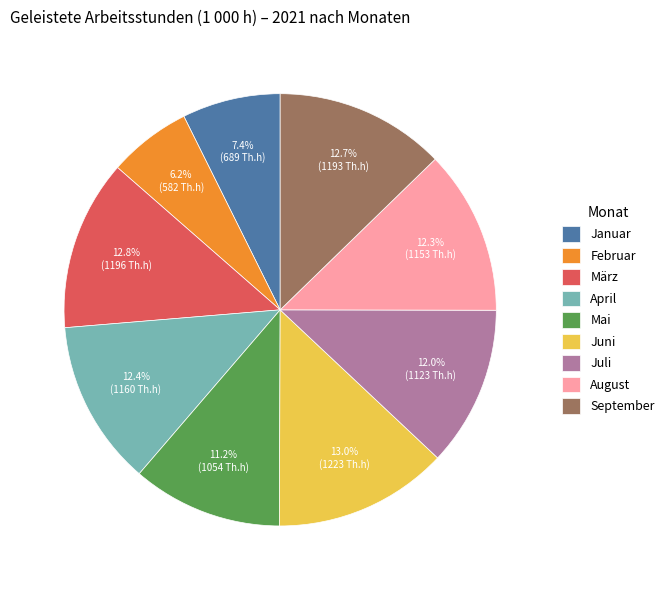

To the nearest percent, what is the combined percentage of Mai and August?

24%